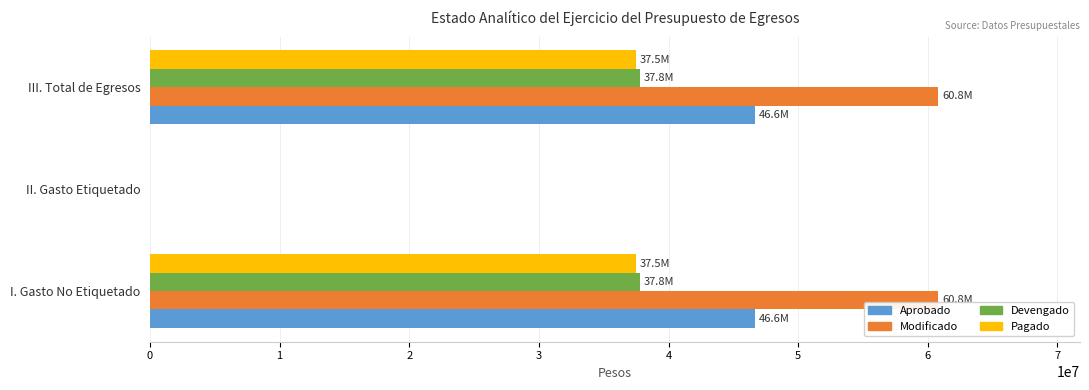

What are all the series names shown in the legend?

Aprobado, Modificado, Devengado, Pagado